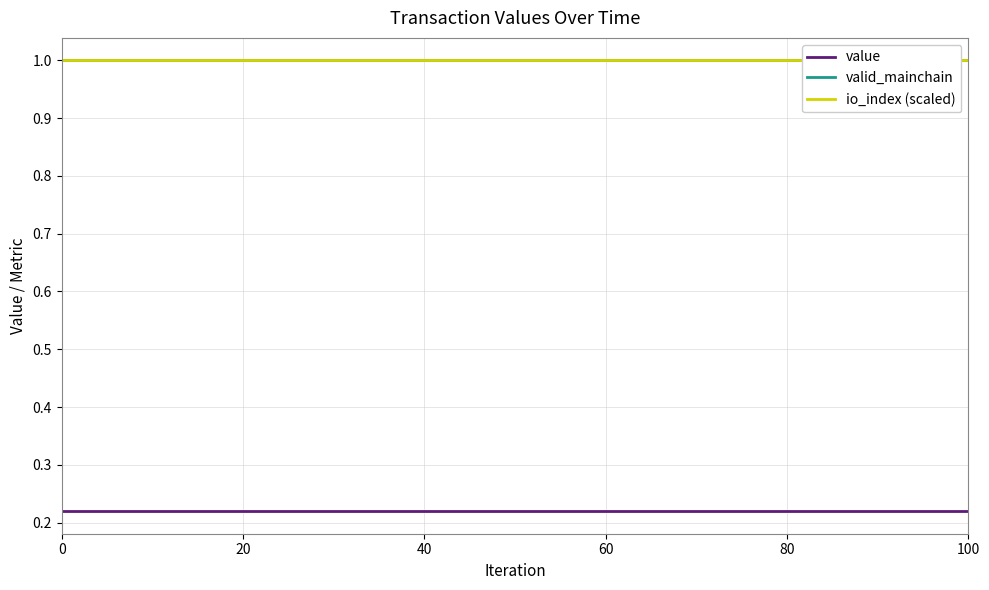

What is the value of the valid_mainchain point at the 14th from the left?

1.0